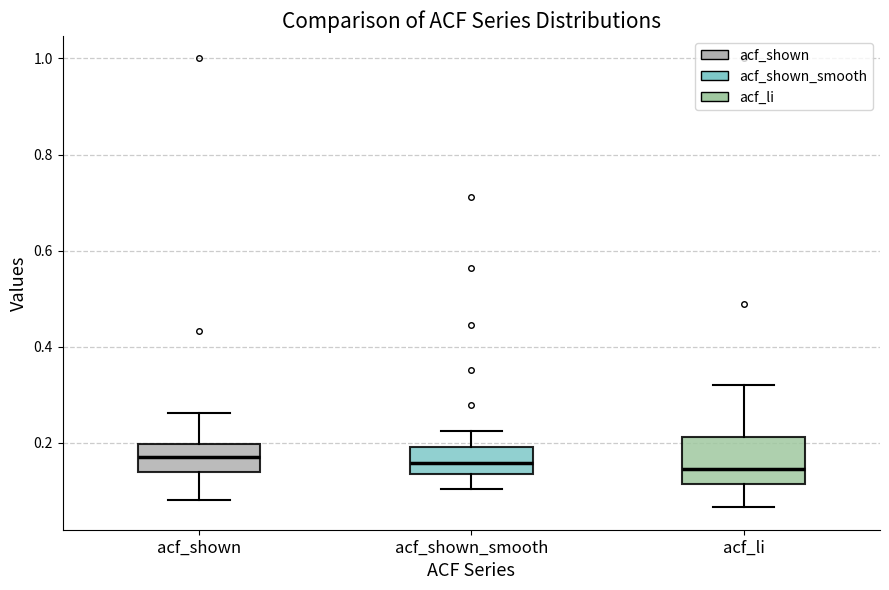

Where does the median line of the box for acf_shown_smooth sit on the y-axis? The values are not printed on the chart, so give them approximately, as read against the axis.

0.16